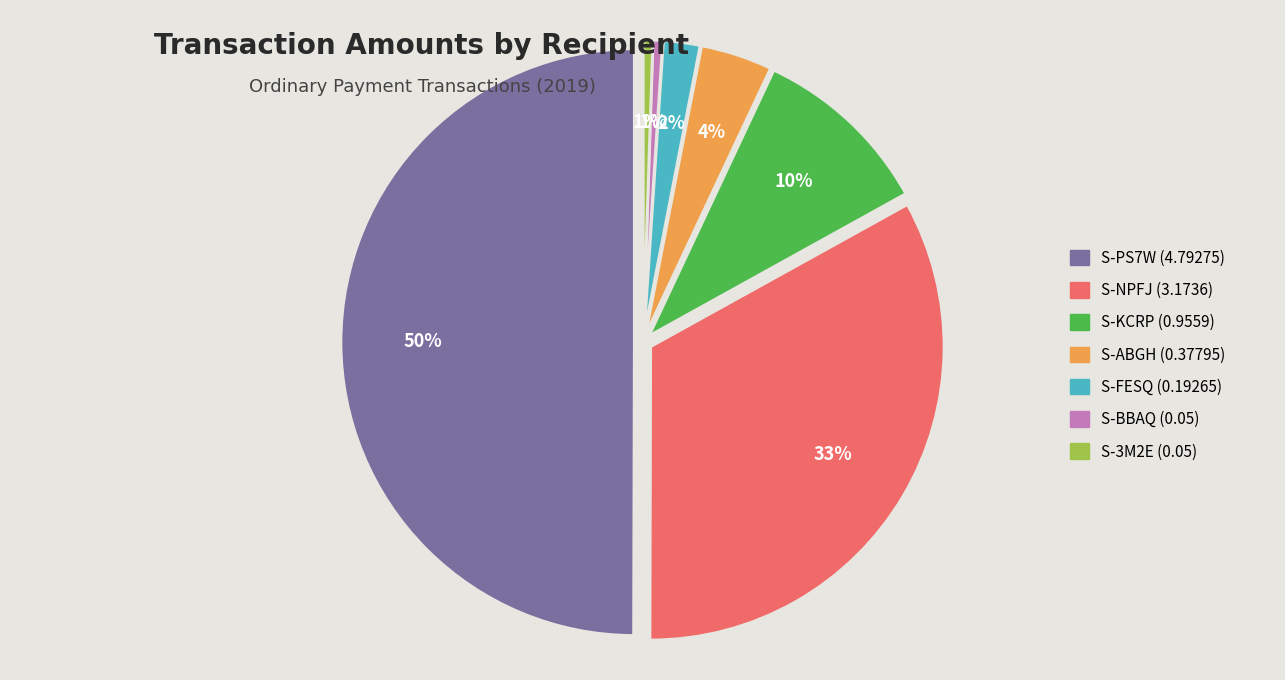

Does S-PS7W (4.79275) represent more than half of the total?

No